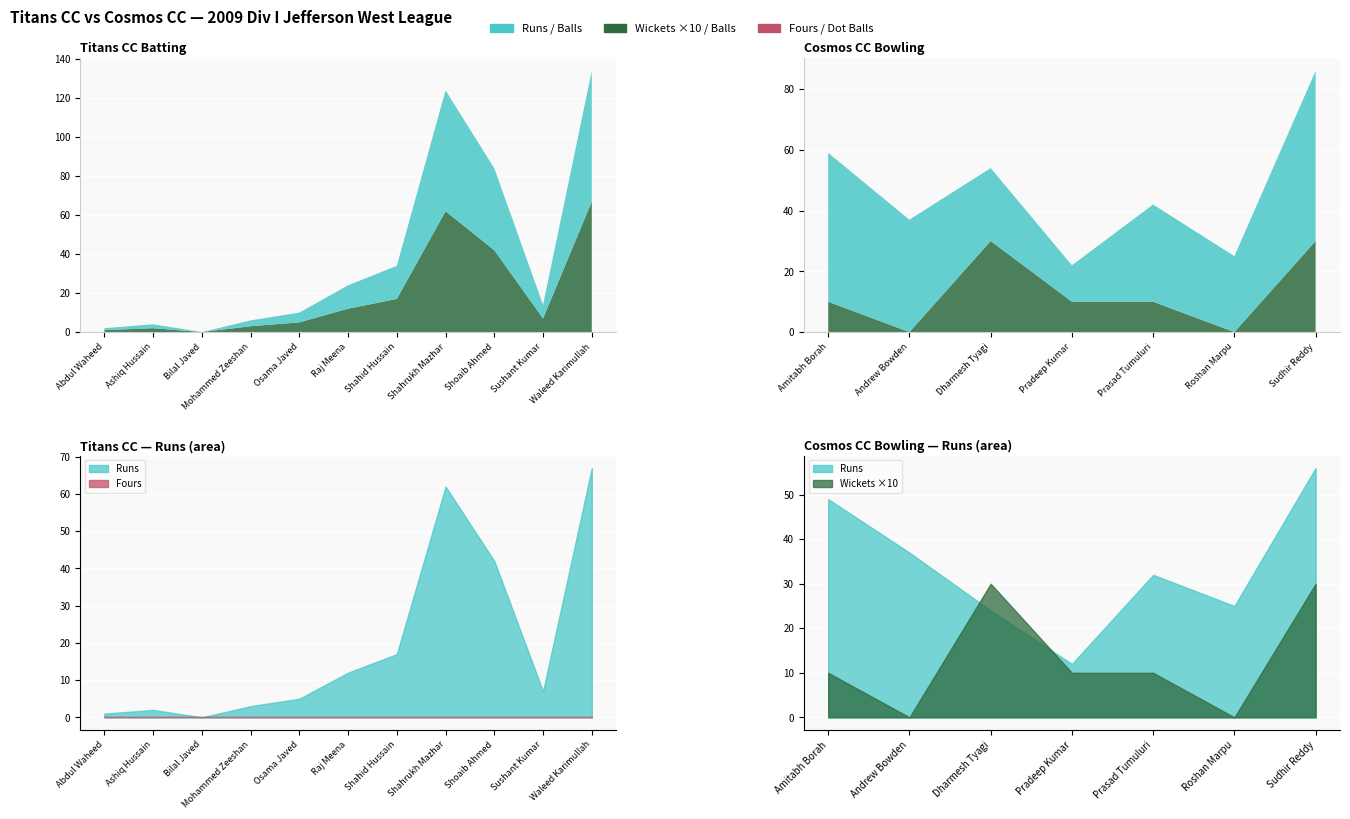

True or false: Runs and Balls cross at least once.

False